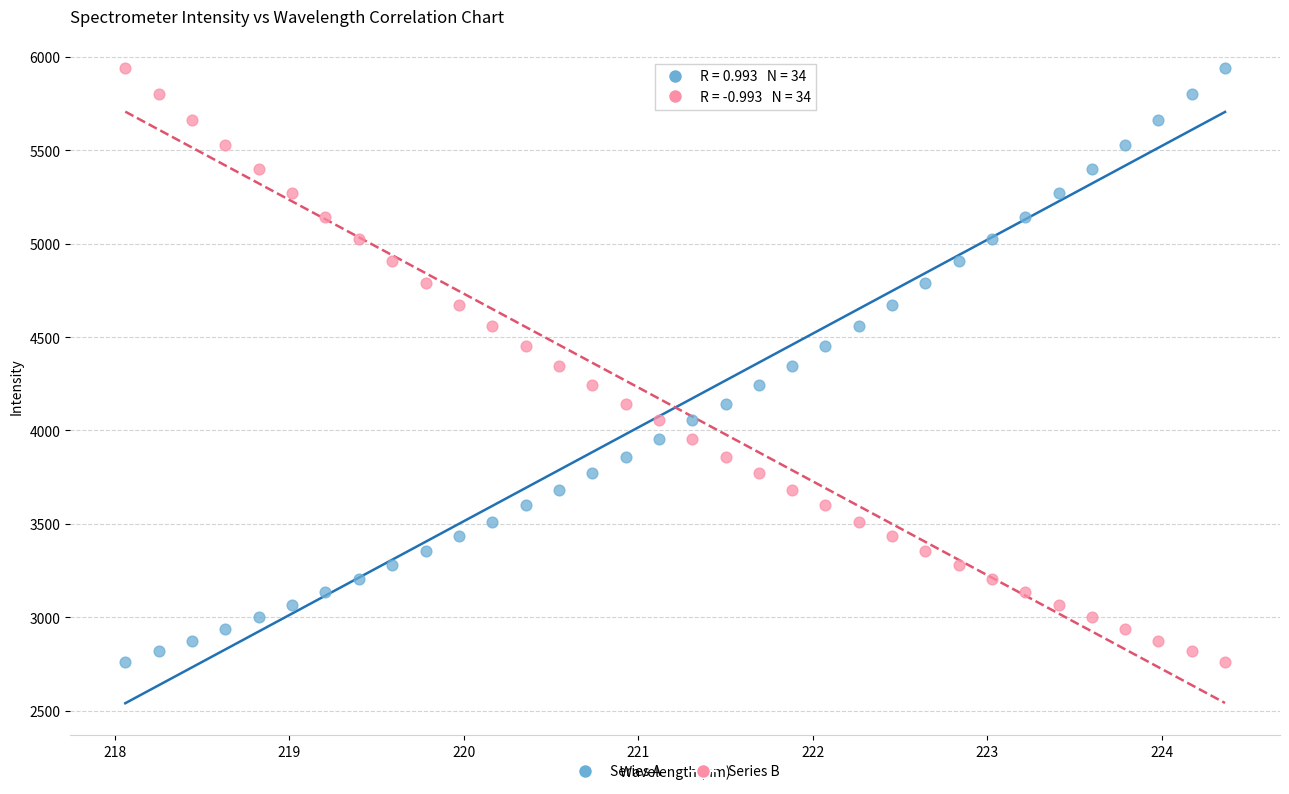

What is the X range (max minus min) for the scatter plot?

6.3